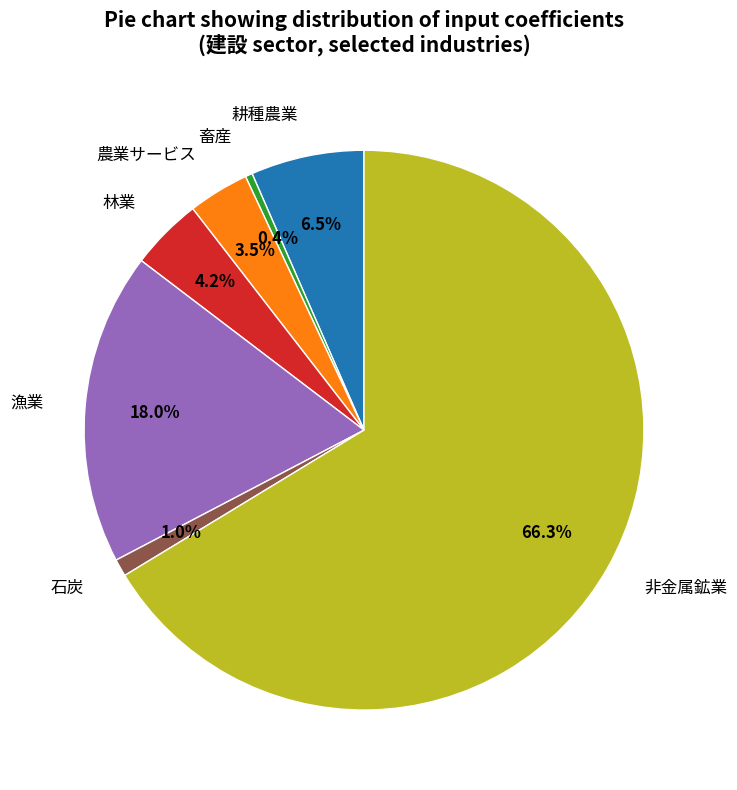

What is the smallest slice in the pie chart?

畜産